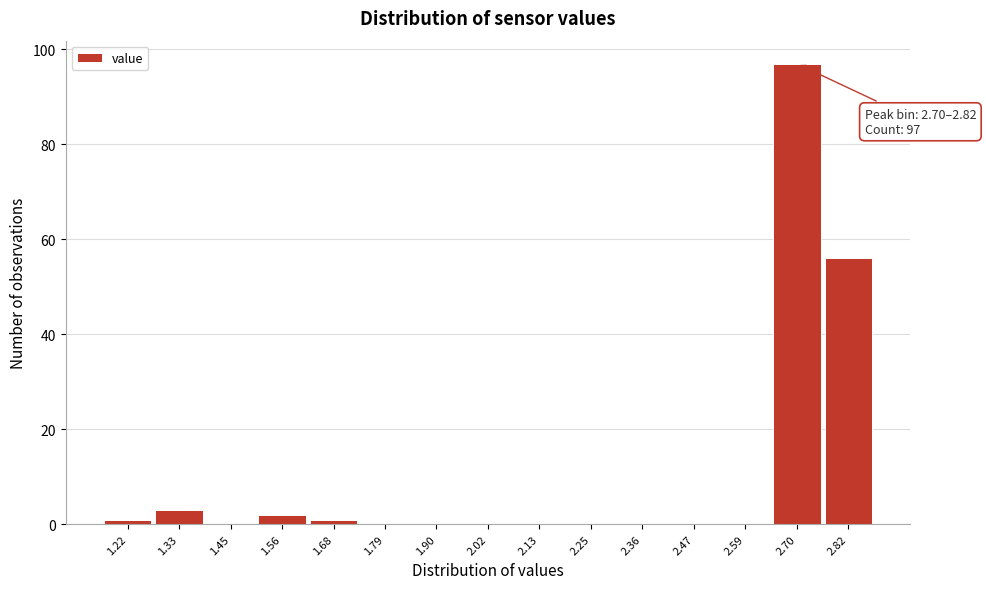

Reading right to left, transcribe all the data shown in this chart.

2.82=56	2.70=97	2.59=0	2.47=0	2.36=0	2.25=0	2.13=0	2.02=0	1.90=0	1.79=0	1.68=1	1.56=2	1.45=0	1.33=3	1.22=1